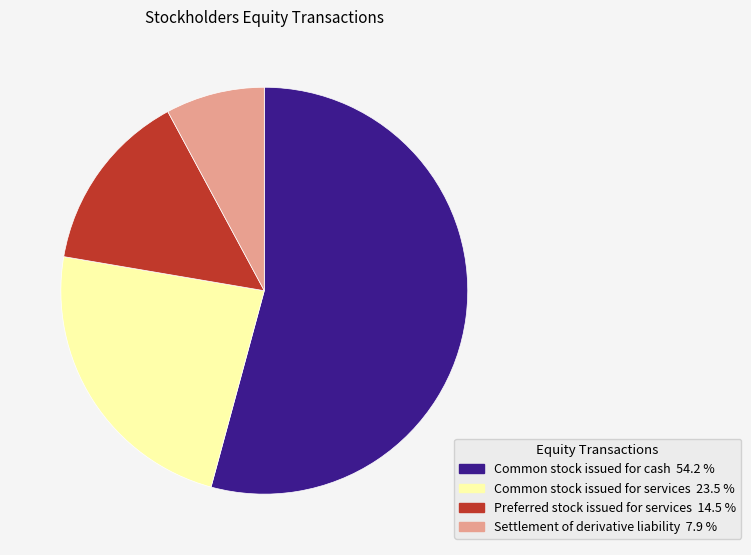

Does any single category account for the majority?

Yes